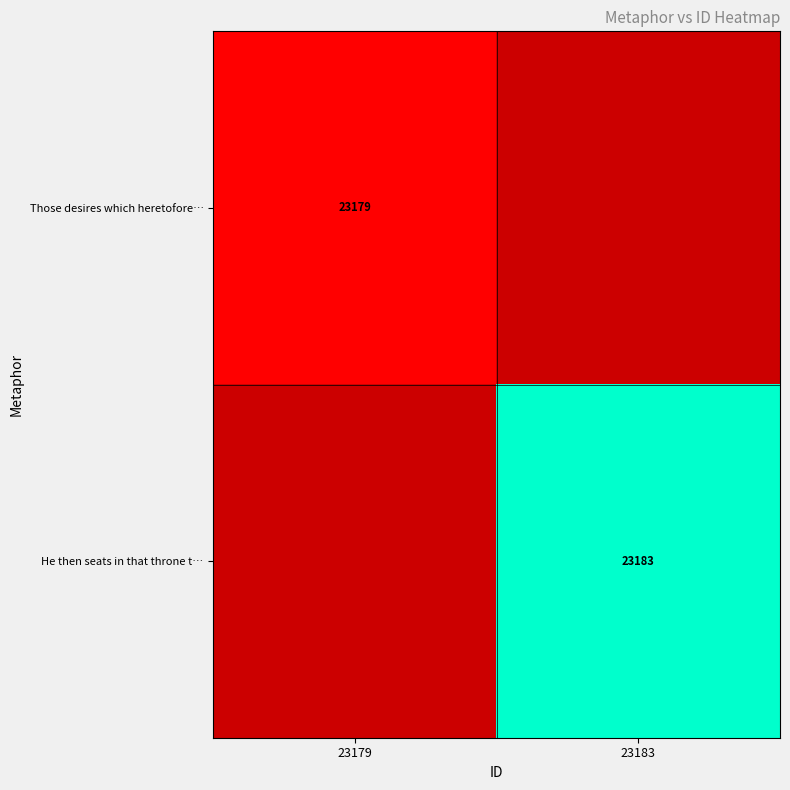

Is the value of Those desires which heretofore… at 23179 greater than the value of He then seats in that throne t… at 23183?

No